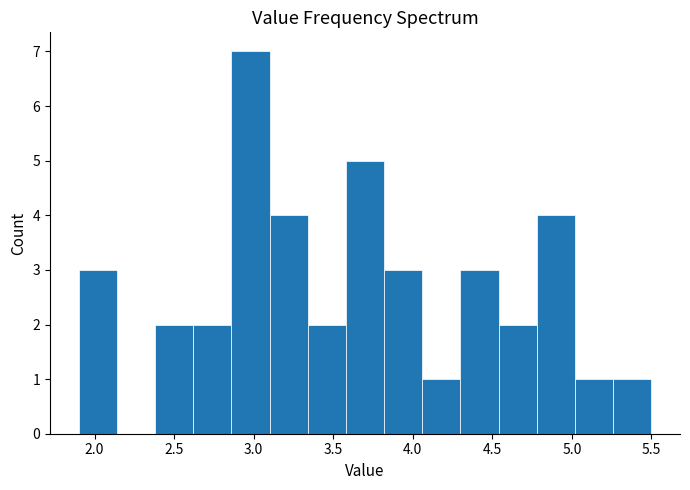

How tall is the bar that spans 2.86 to 3.10 on the x-axis? Neither the bar edges nor the heights are printed on the chart, so give them approximately, as read against the axes.

7